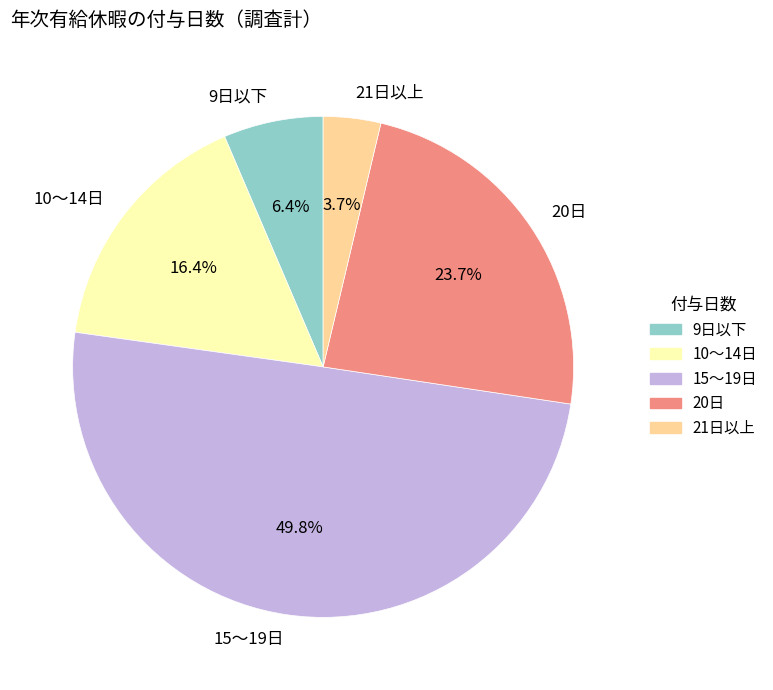

To the nearest percent, what is the combined percentage of 9日以下 and 20日?

30%